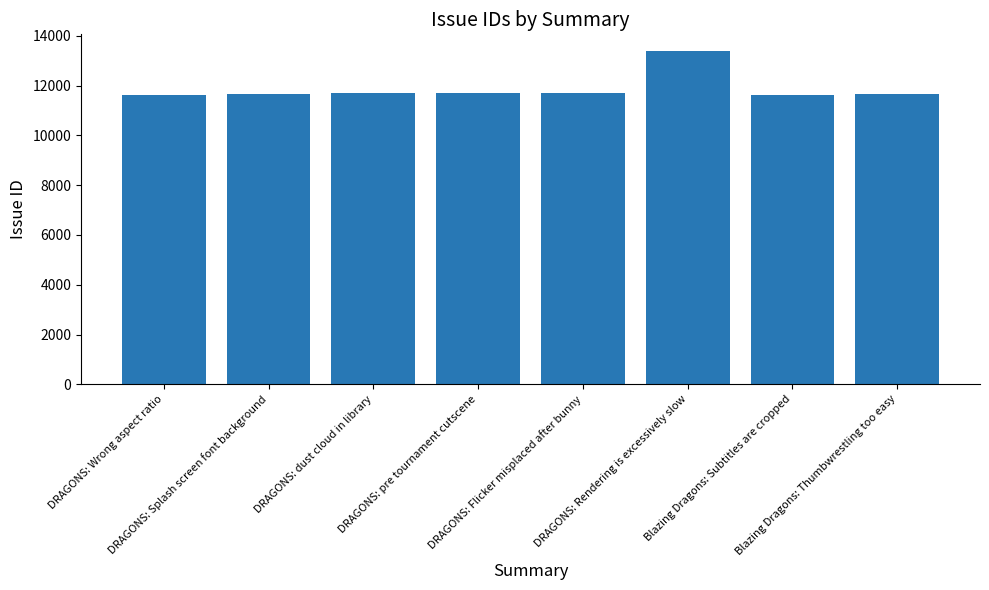

What is the difference between the values at DRAGONS: dust cloud in library and Blazing Dragons: Subtitles are cropped?

61